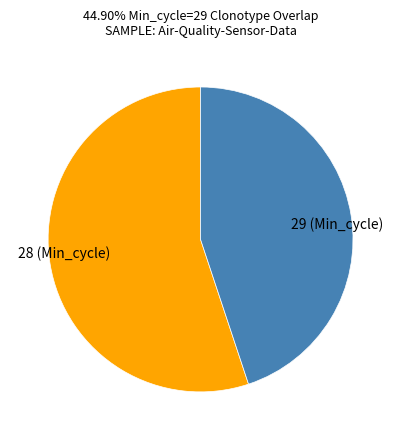

Which has a higher value, 29 (Min_cycle) or 28 (Min_cycle)?

28 (Min_cycle)